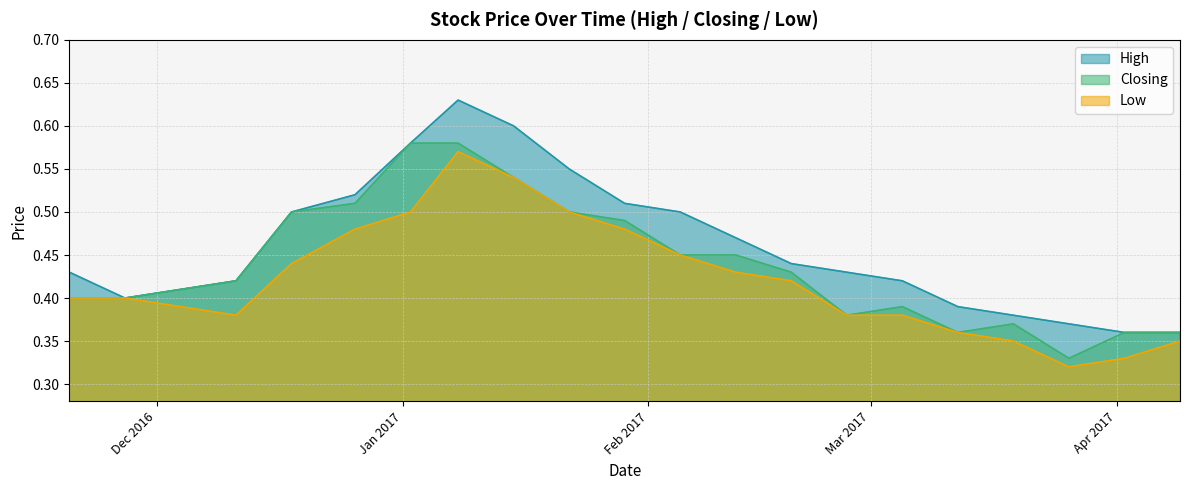

What is the label of the 11th point from the left?

29/01/2017